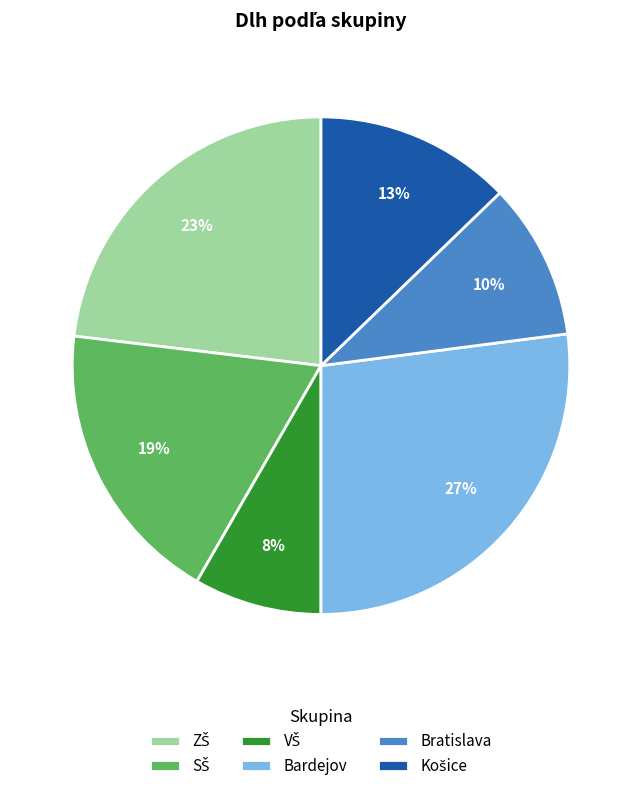

To the nearest percent, what percentage of the pie is Bratislava?

10%